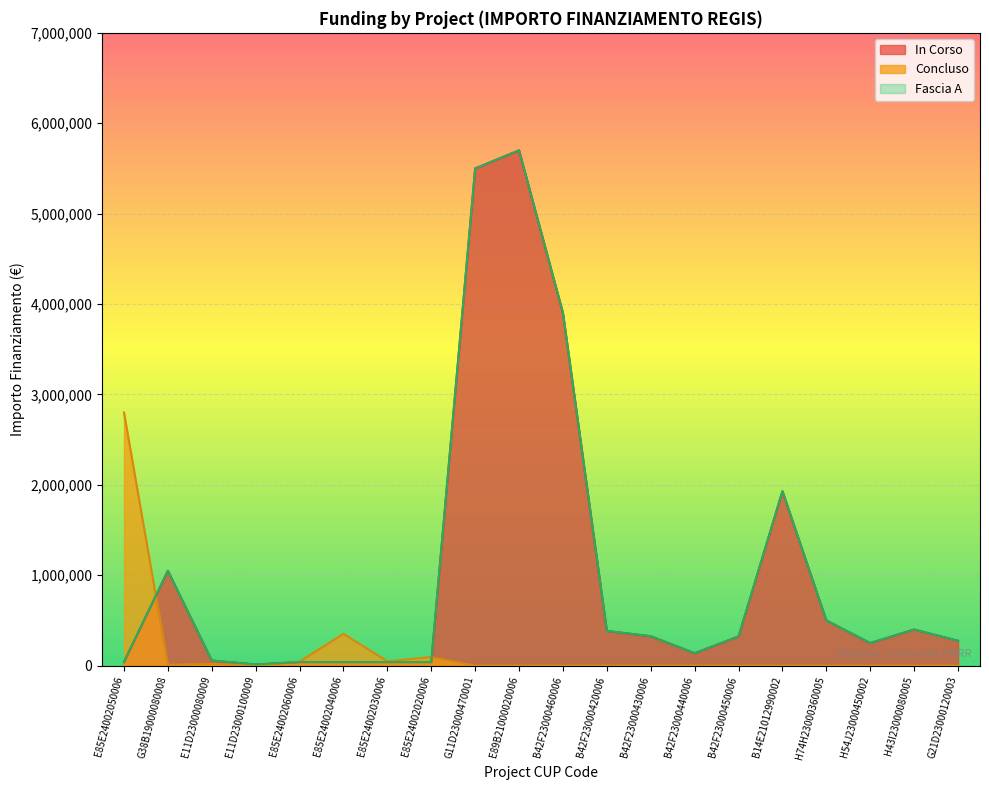

Between which two adjacent categories do In Corso and Concluso first intersect?

E85E24002050006 and G38B19000080008